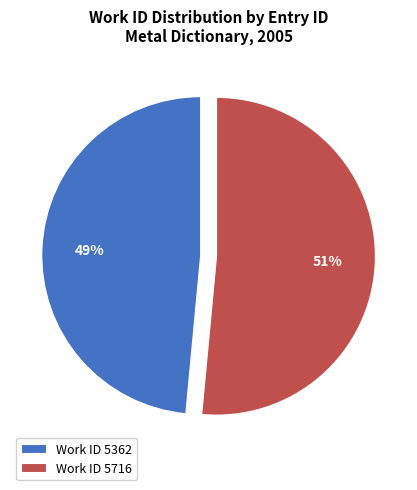

To the nearest percent, what is the average slice percentage?

50%